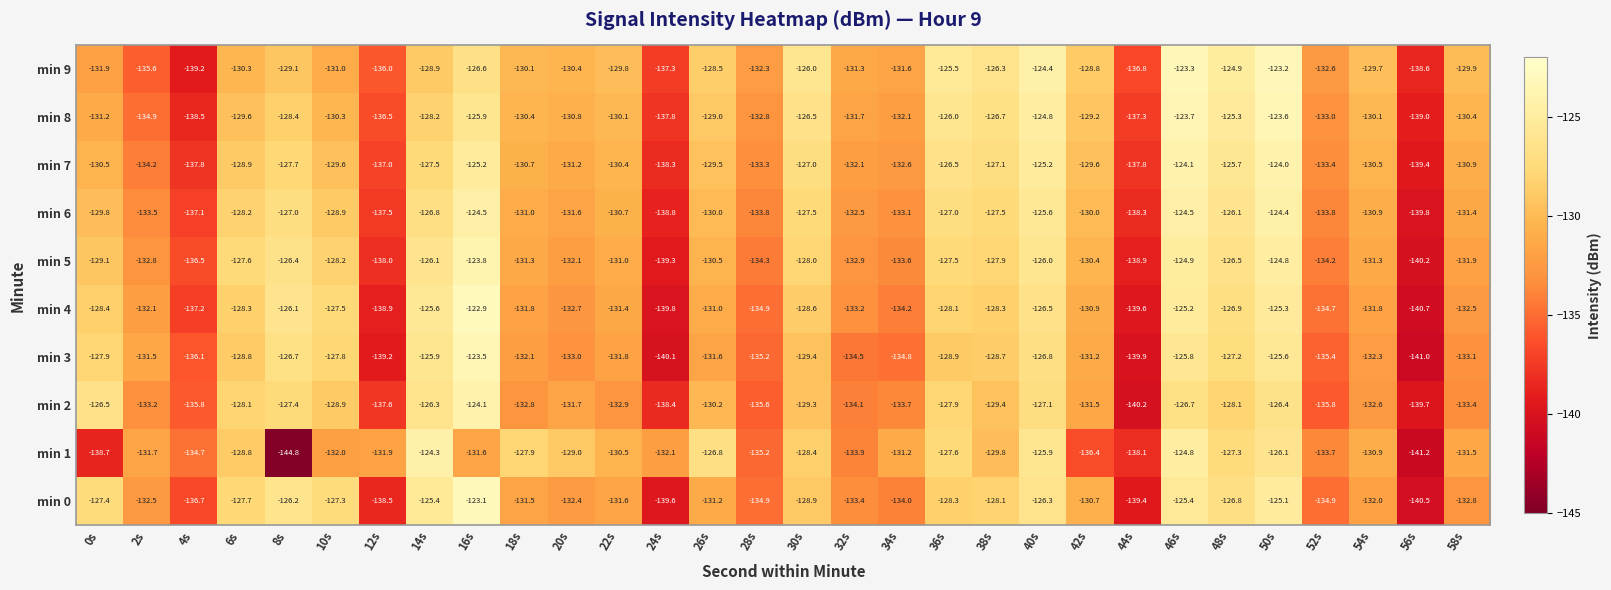

List the series in order of their peak value, lowest first.

min 6, min 1, min 2, min 7, min 5, min 8, min 3, min 9, min 0, min 4